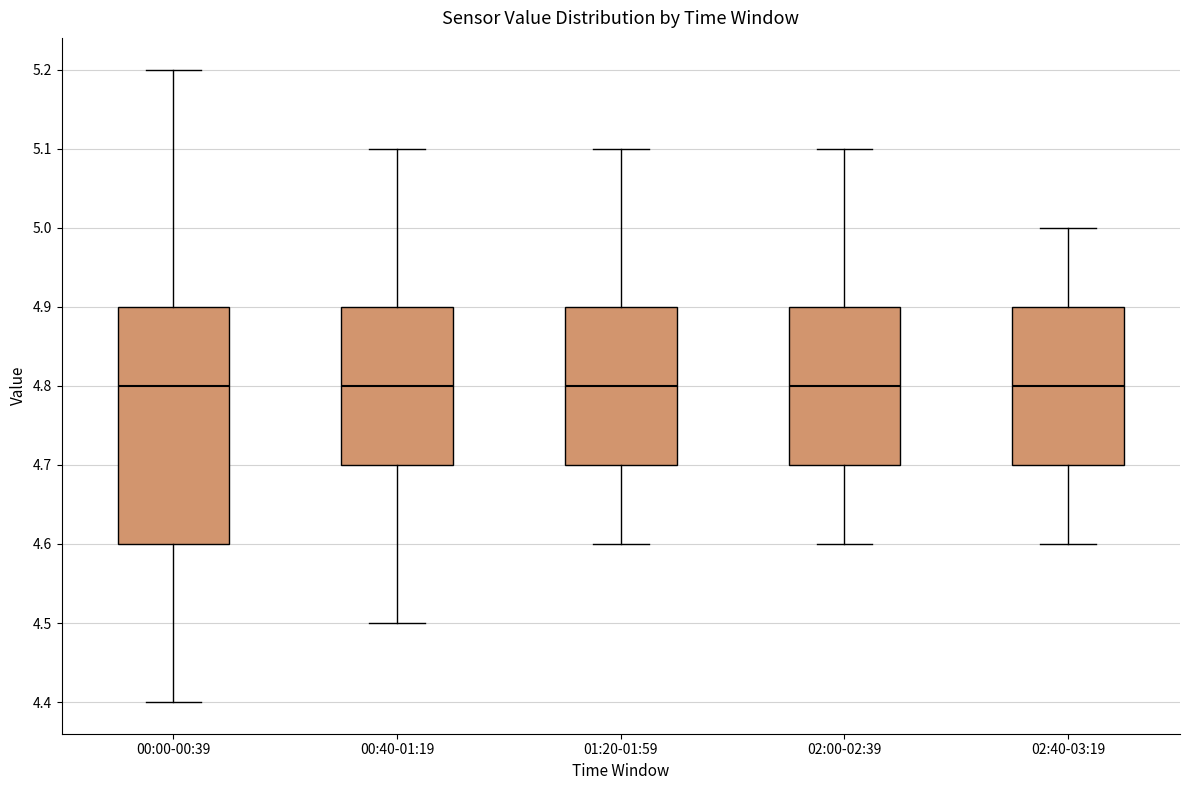

Reading left to right, read every box against the y-axis: the position of its median line, the range the box covers, and the ends of its whiskers. The values are not printed on the chart, so give them approximately, as read against the axis.

00:00-00:39: median 4.8, box 4.6 to 4.9, whiskers 4.4 to 5.2
00:40-01:19: median 4.8, box 4.7 to 4.9, whiskers 4.5 to 5.1
01:20-01:59: median 4.8, box 4.7 to 4.9, whiskers 4.6 to 5.1
02:00-02:39: median 4.8, box 4.7 to 4.9, whiskers 4.6 to 5.1
02:40-03:19: median 4.8, box 4.7 to 4.9, whiskers 4.6 to 5.0